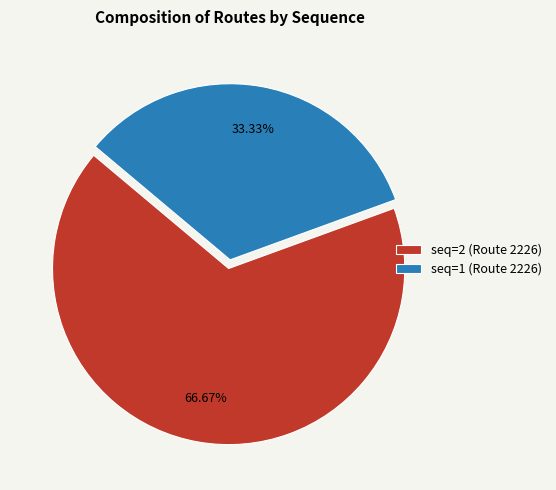

How many slices are in this pie chart?

2